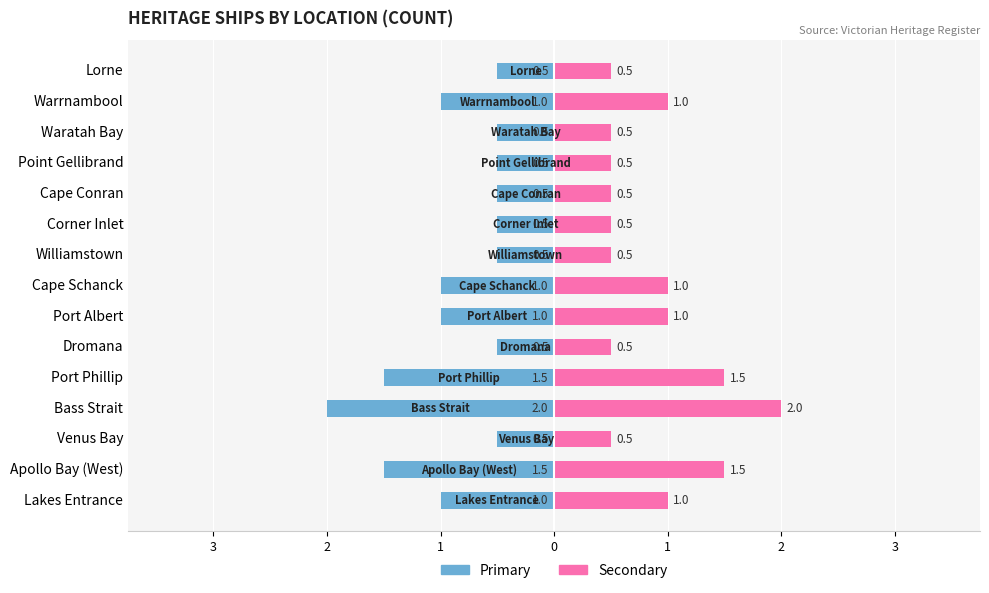

Read the Secondary Location value at 1.

1.5